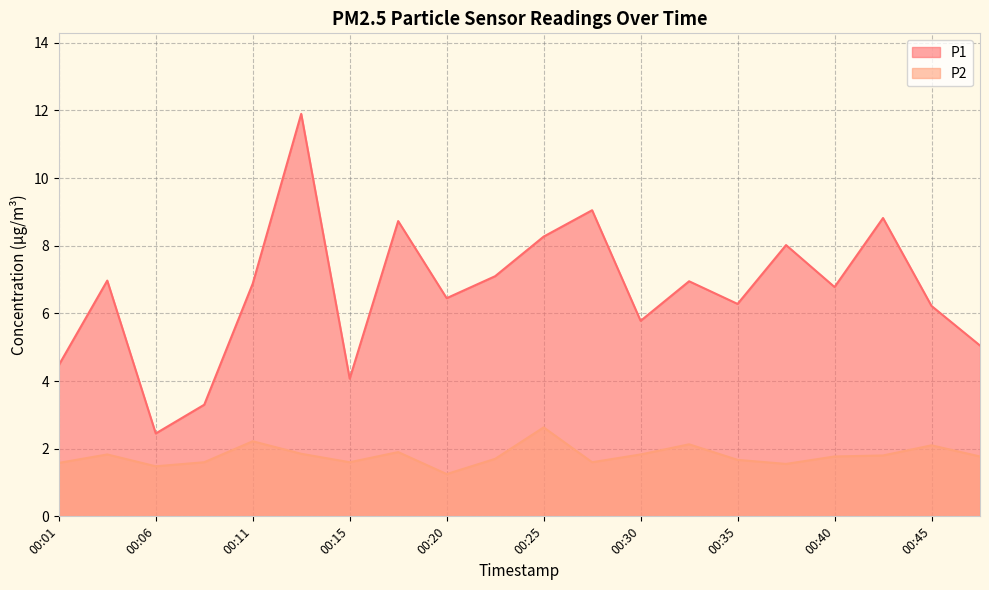

At which category is the sum across all series the highest?

00:13